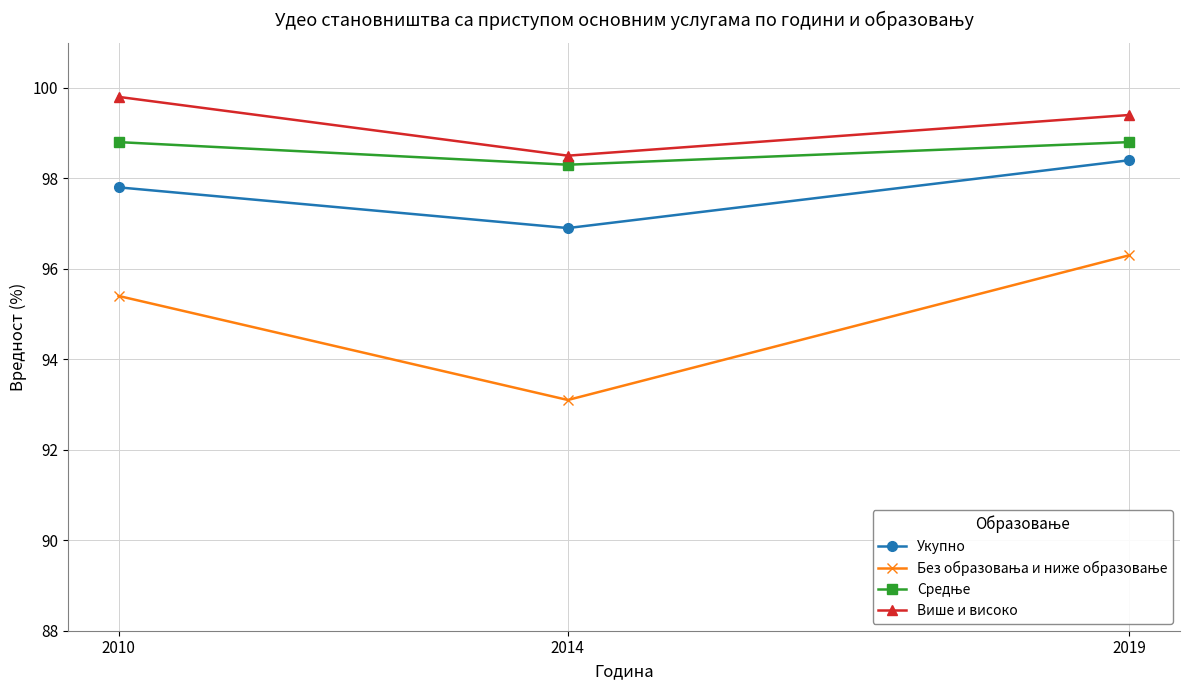

What is the value of the Укупно point at the 1st from the left?

97.8